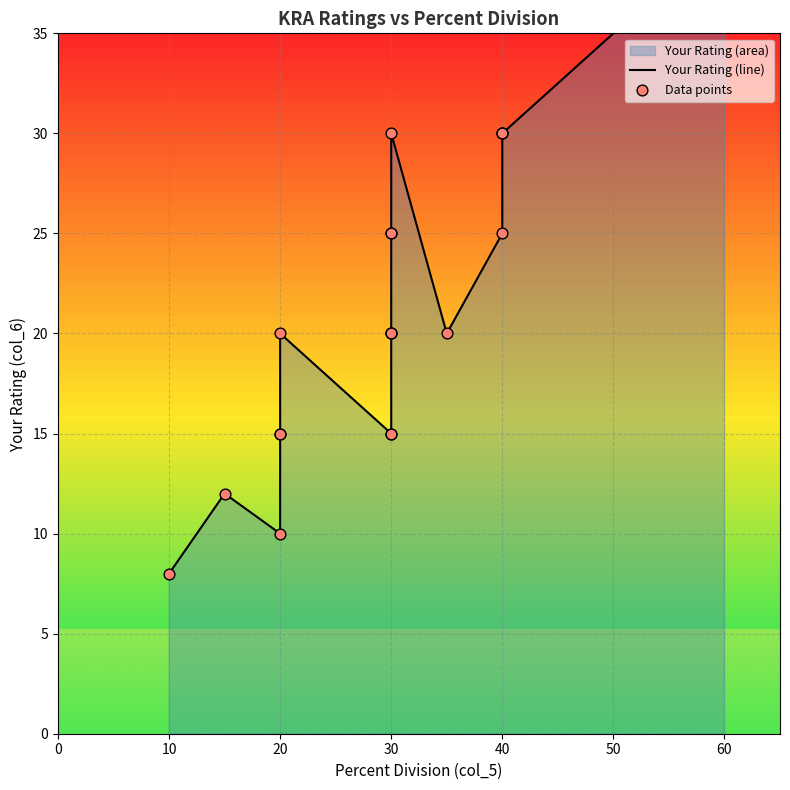

Which series has the largest total across all categories?

Your Rating (line)